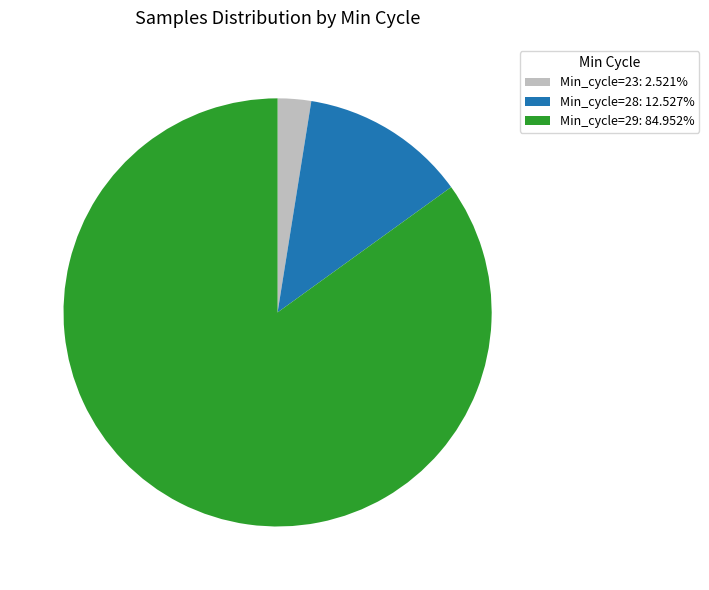

What is the ratio of the value at Min_cycle=28: 12.527% to the value at Min_cycle=23: 2.521%?

5.0